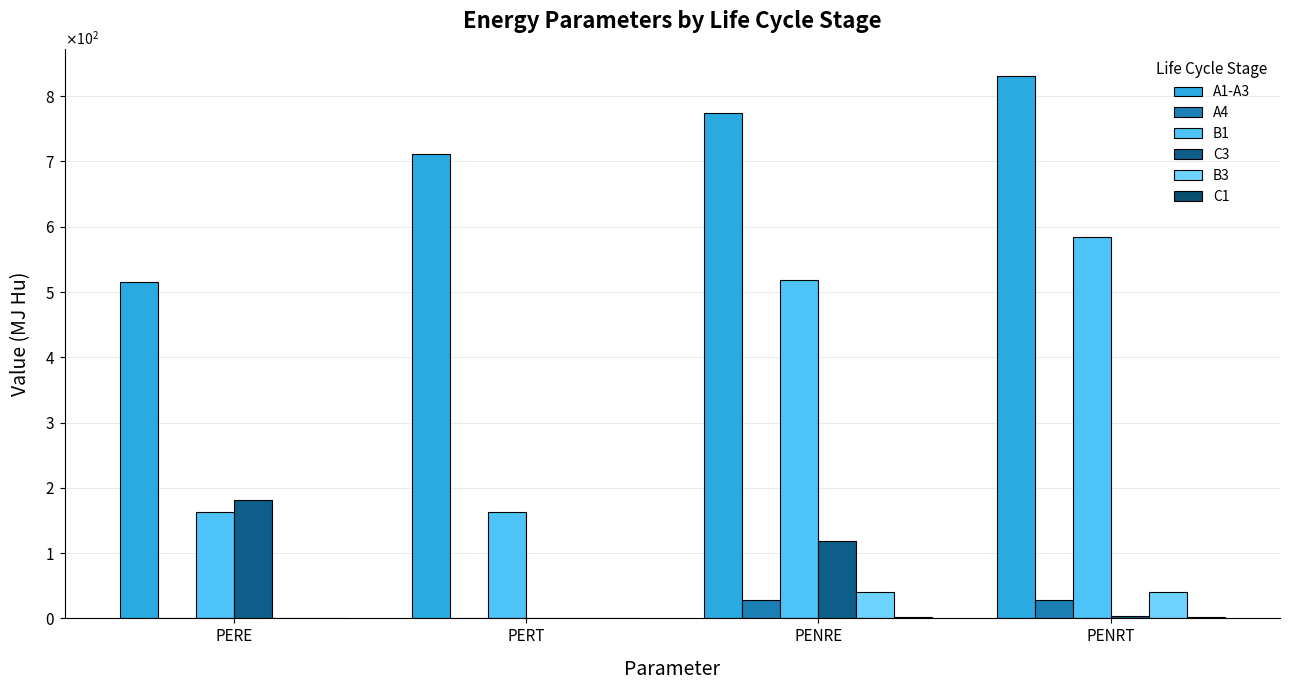

What is the difference between the C1 values at PENRT and PERE?

2.8